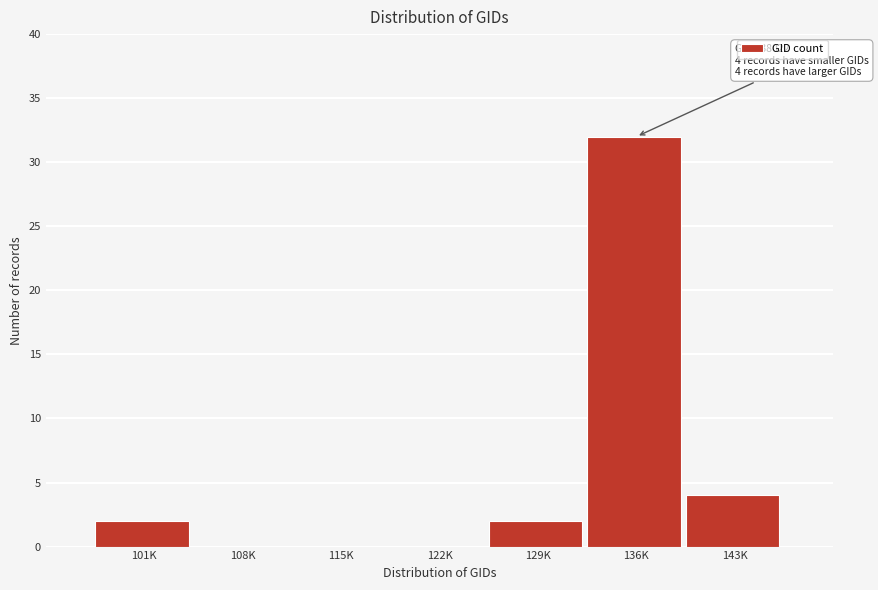

Reading right to left, extract all data points from this chart.

143K=4	136K=32	129K=2	122K=0	115K=0	108K=0	101K=2